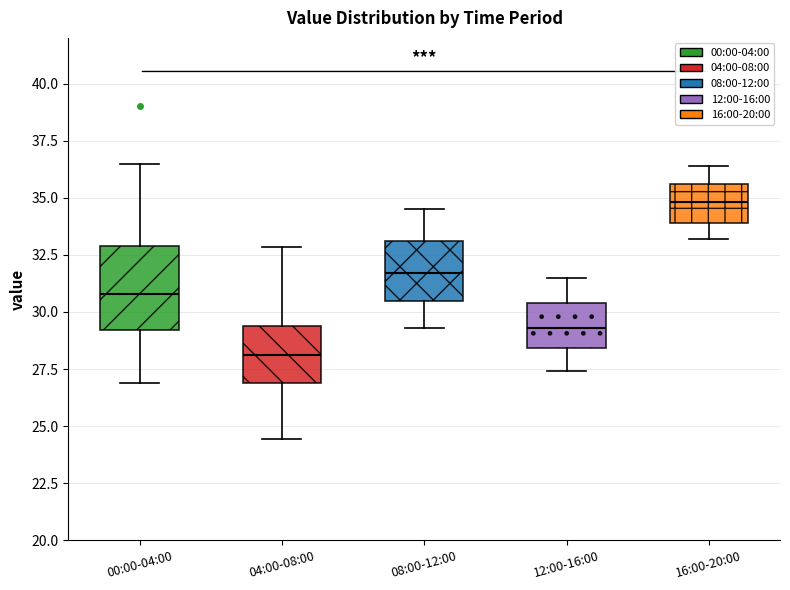

Which box is the tallest, from its lower edge to its upper edge?

00:00-04:00